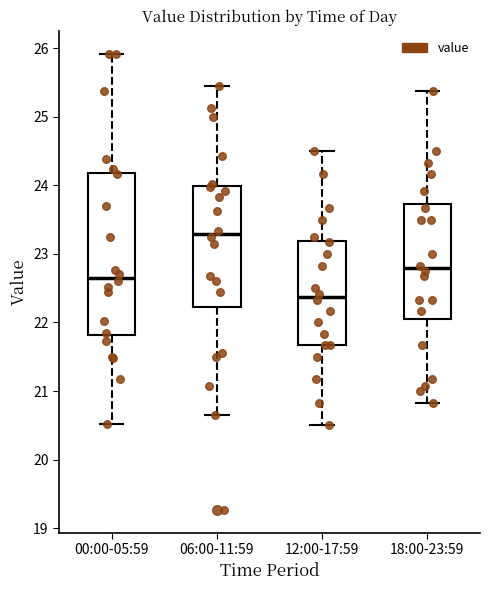

Reading left to right, read every box against the y-axis: the position of its median line, the range the box covers, and the ends of its whiskers. The values are not printed on the chart, so give them approximately, as read against the axis.

00:00-05:59: median 22.7, box 21.8 to 24.2, whiskers 20.5 to 25.9
06:00-11:59: median 23.3, box 22.2 to 24.0, whiskers 20.7 to 25.5
12:00-17:59: median 22.4, box 21.7 to 23.2, whiskers 20.5 to 24.5
18:00-23:59: median 22.8, box 22.0 to 23.7, whiskers 20.8 to 25.4